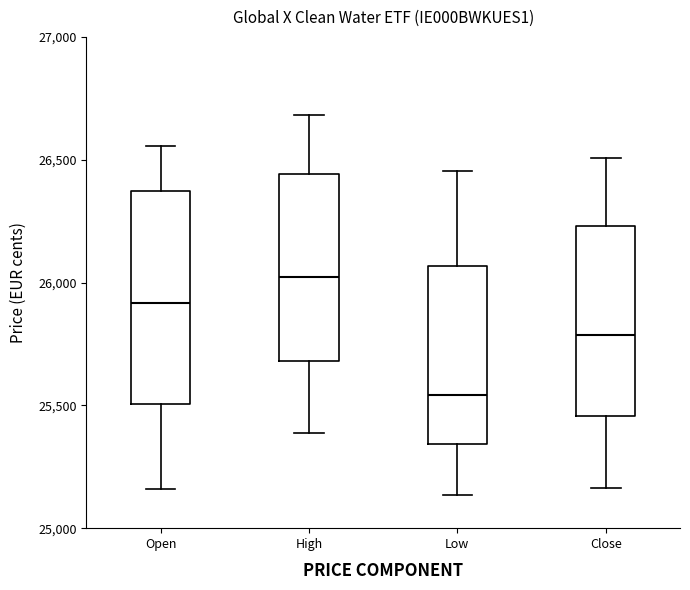

Where does the lower whisker of the box for High end on the y-axis? The values are not printed on the chart, so give them approximately, as read against the axis.

25400